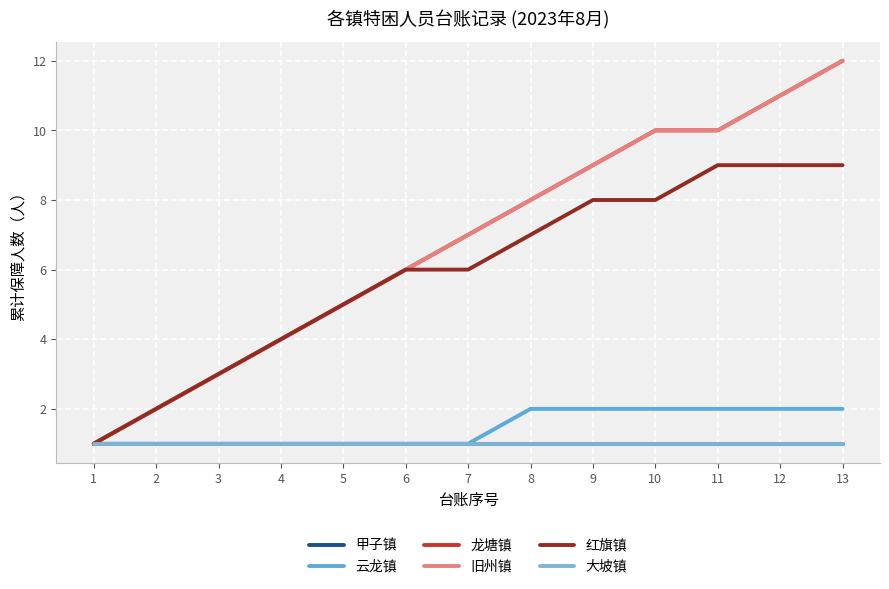

How many lines are shown in the chart?

6